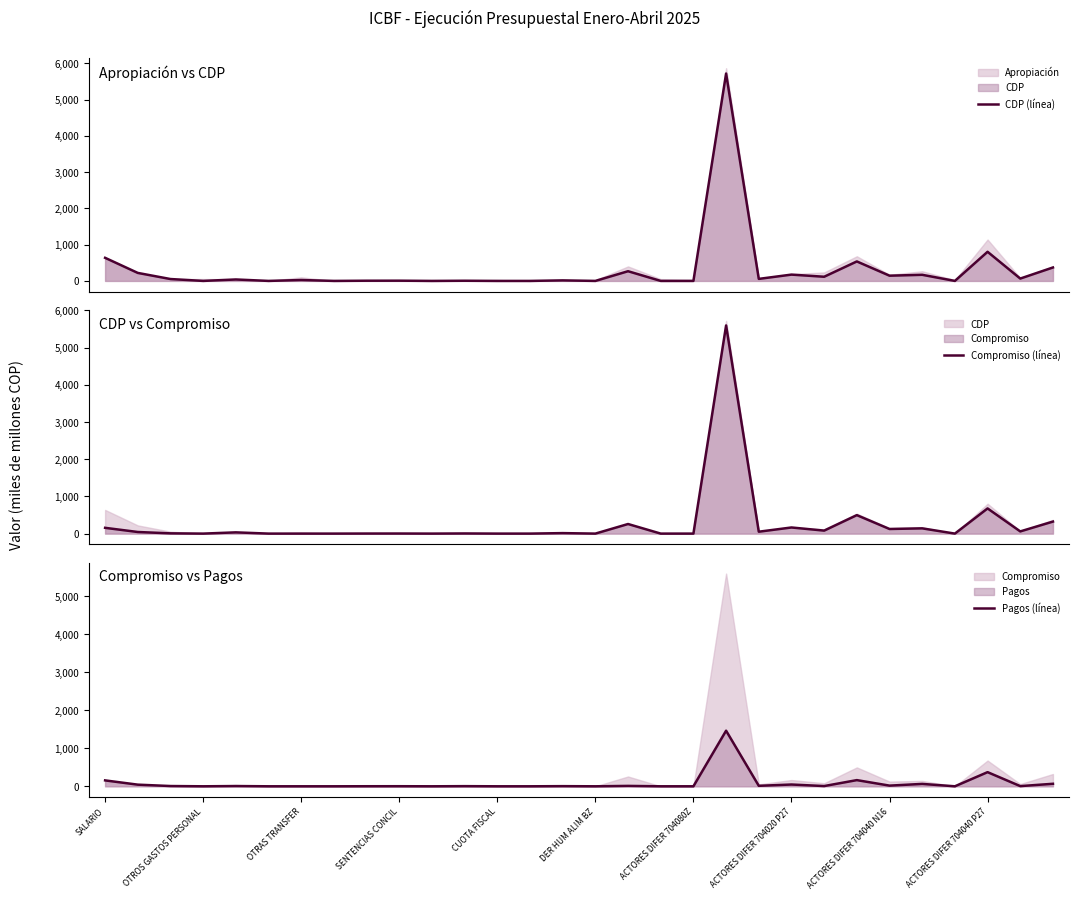

The CDP (línea) series shows 0.0 at 10. True or false?

True